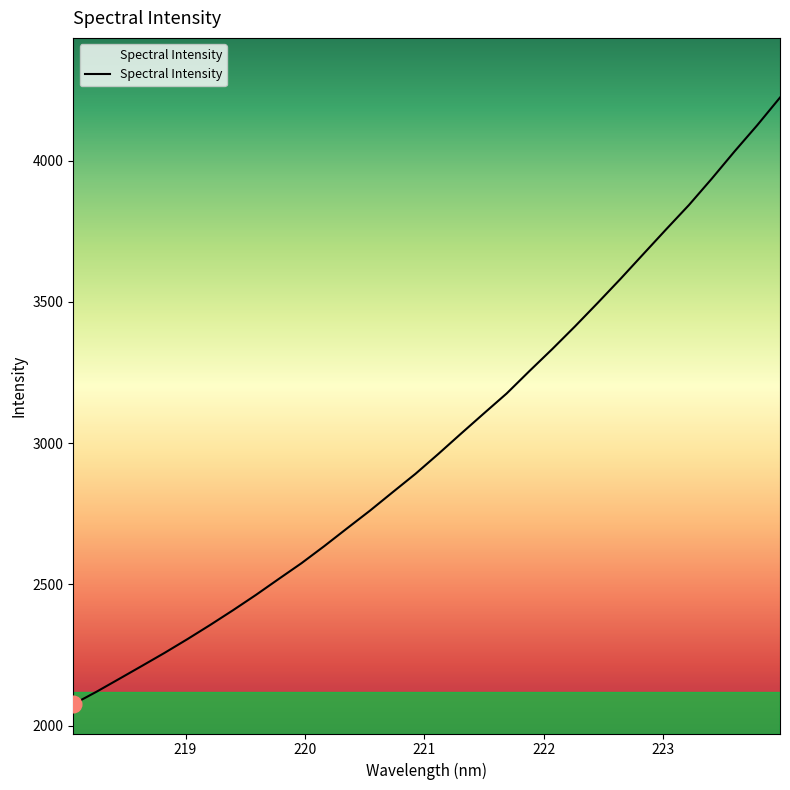

What is the minimum value shown in the chart?

2076.4